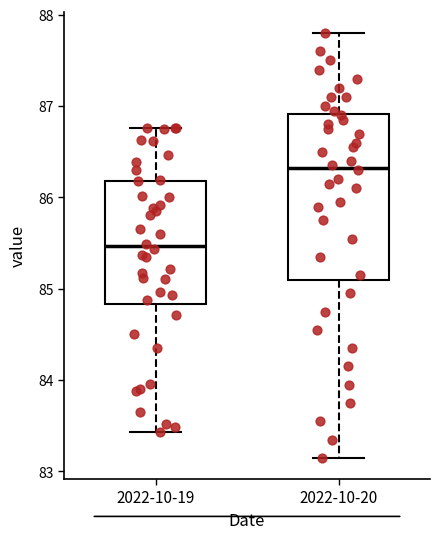

Reading left to right, transcribe this box plot: for each box, give where its median line is, the range the box spans, and where its two whiskers end, as read against the y-axis. The values are not printed on the chart, so give them approximately, as read against the axis.

2022-10-19: median 85.5, box 84.8 to 86.2, whiskers 83.4 to 86.8
2022-10-20: median 86.3, box 85.1 to 86.9, whiskers 83.2 to 87.8